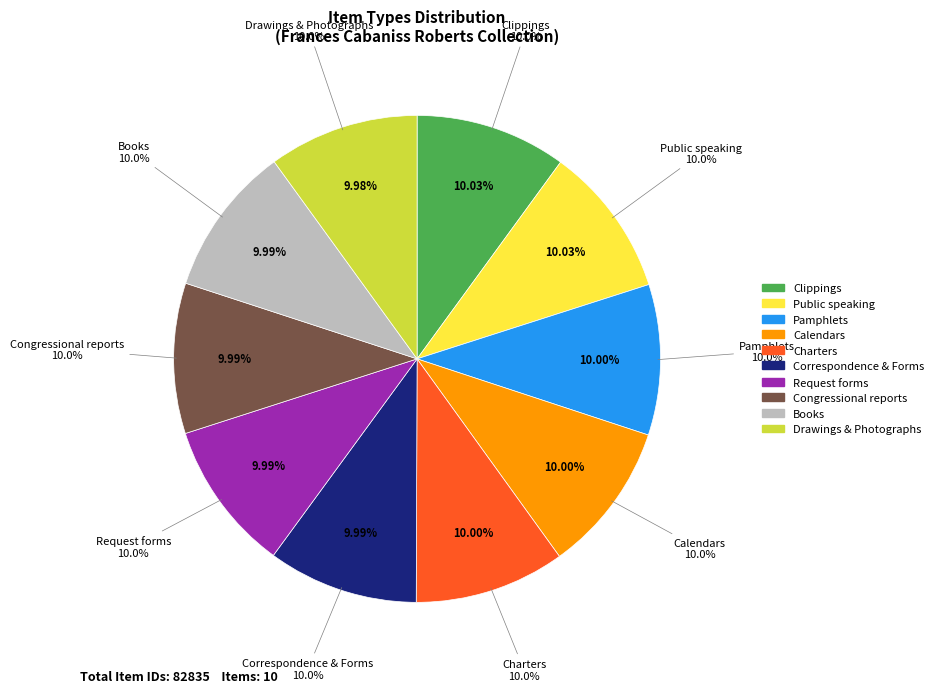

Do Public speaking and Drawings & Photographs together represent more than half of the pie?

No